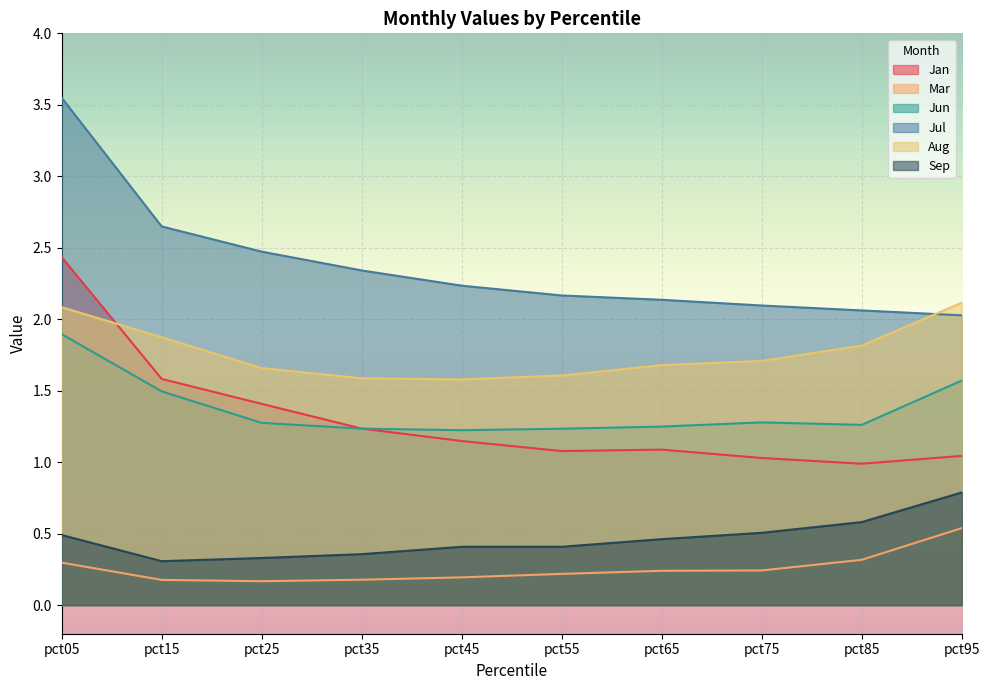

How many series are shown in this chart?

6